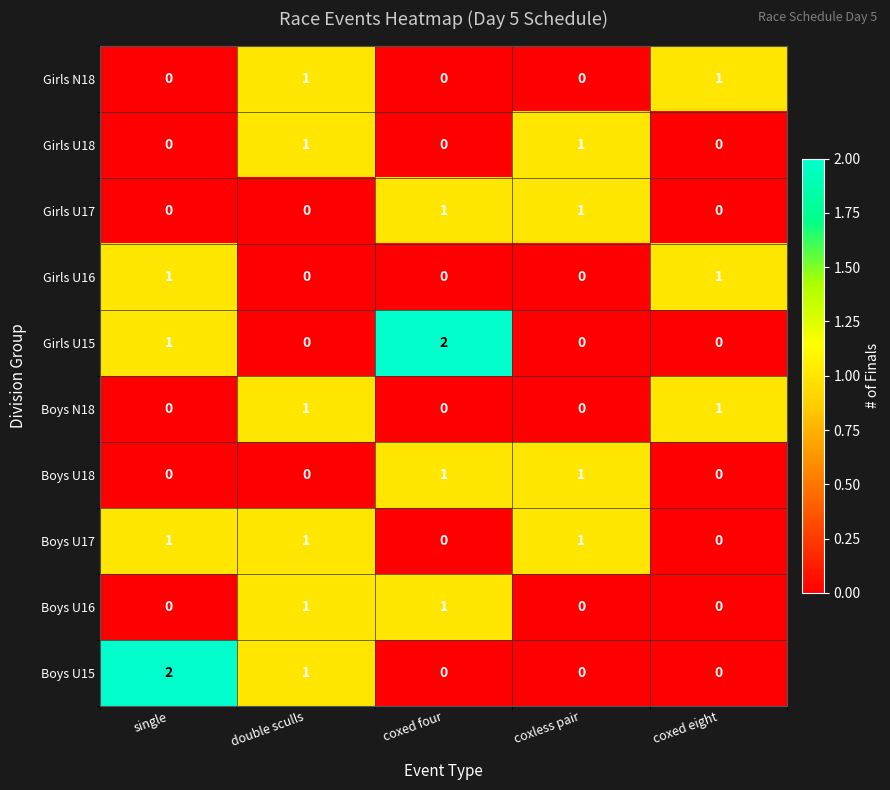

Which series changed the most between single and coxed eight?

Boys U15